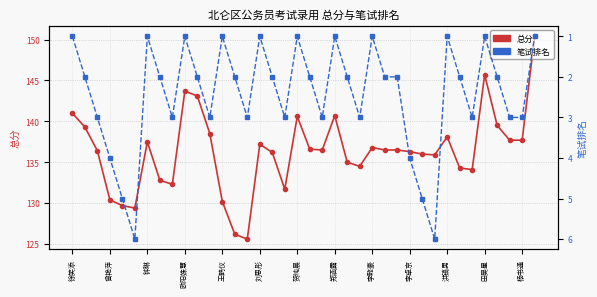

Count the 笔试排名 values in the range 1 to 3.

32